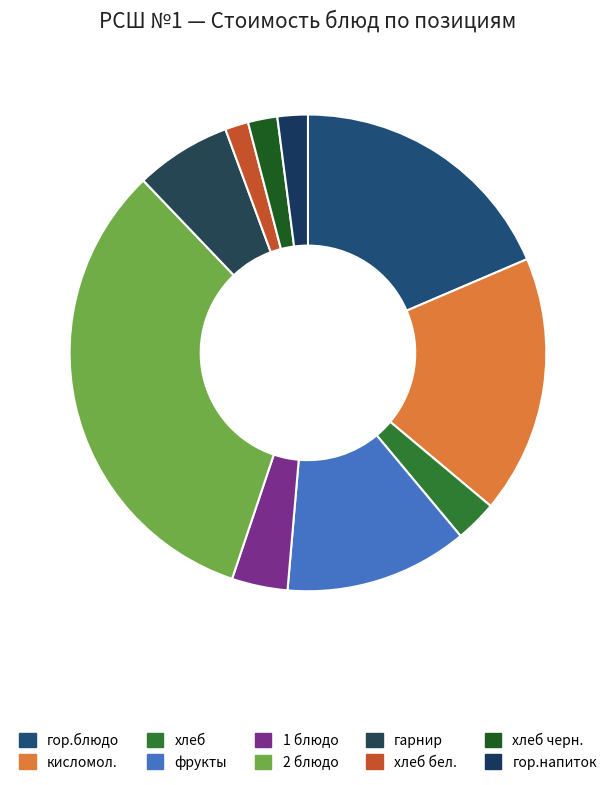

To the nearest percent, what percentage of the pie is хлеб бел.?

2%